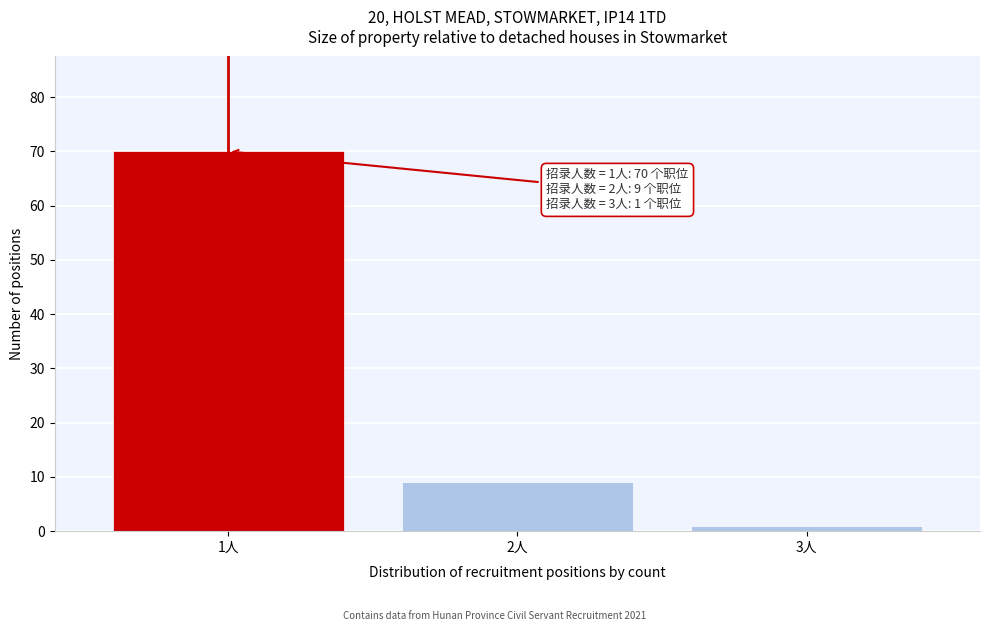

Reading left to right, extract all data points from this chart.

70	9	1